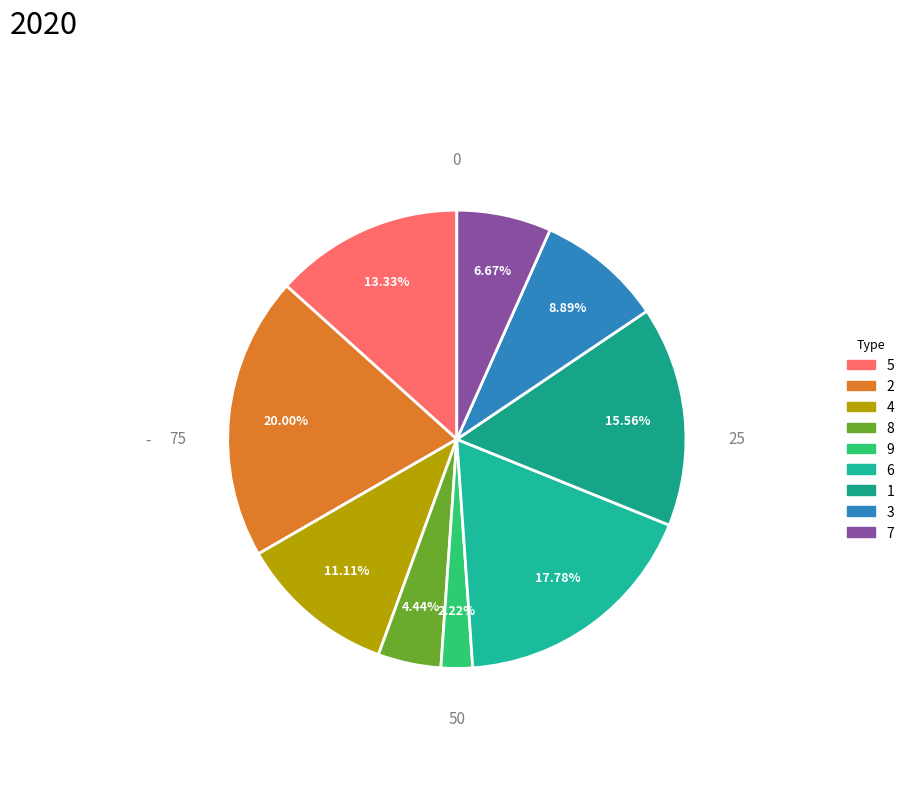

Which has a higher value, 8 or 4?

4